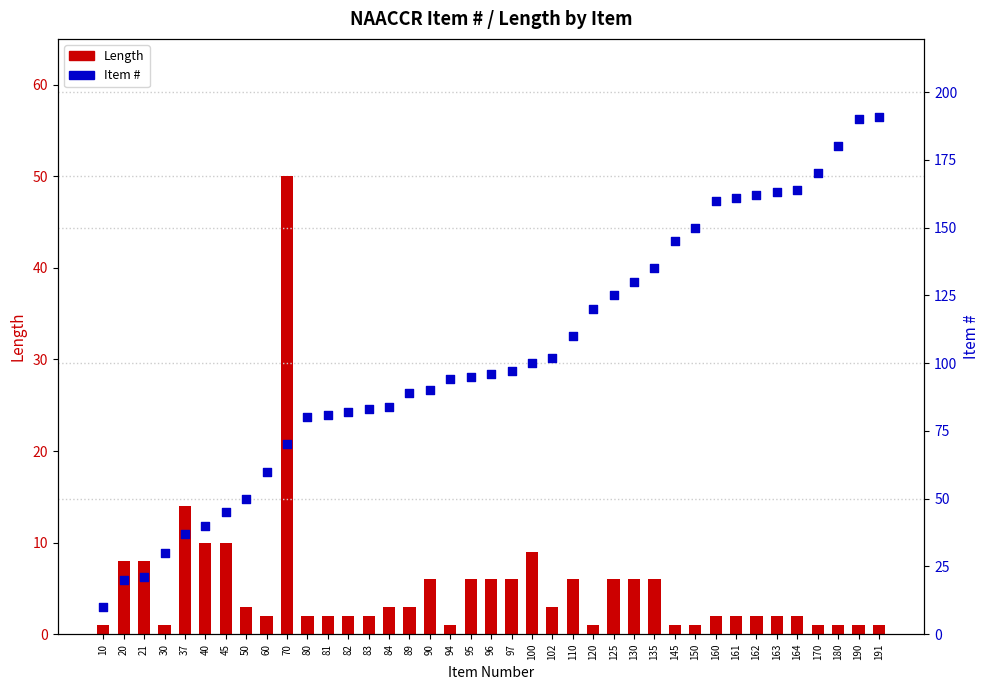

Is the value of Item # at 120 greater than the value of Length at 163?

Yes